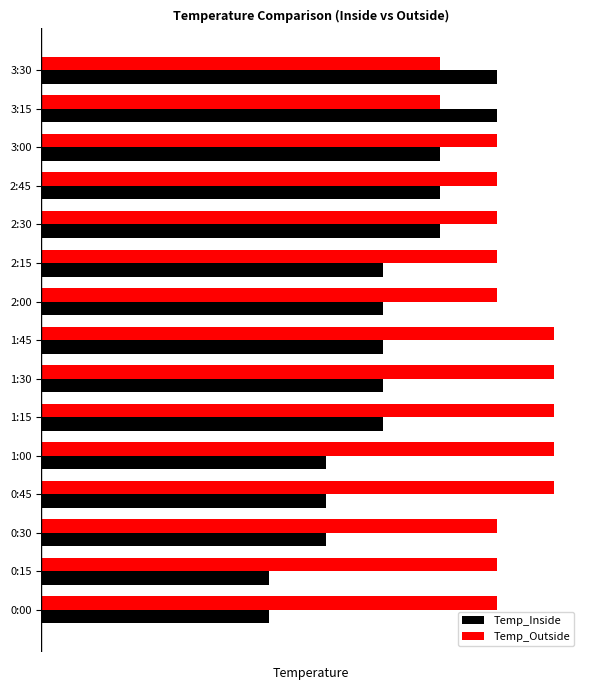

How many Temp_Outside values are between 0 and 1?

15